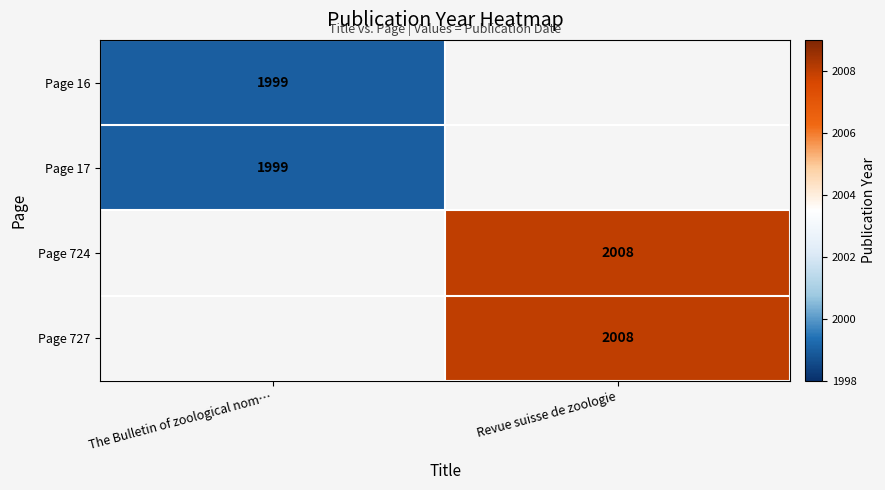

Is it true that Page 727 equals 2008 at Revue suisse de zoologie?

True